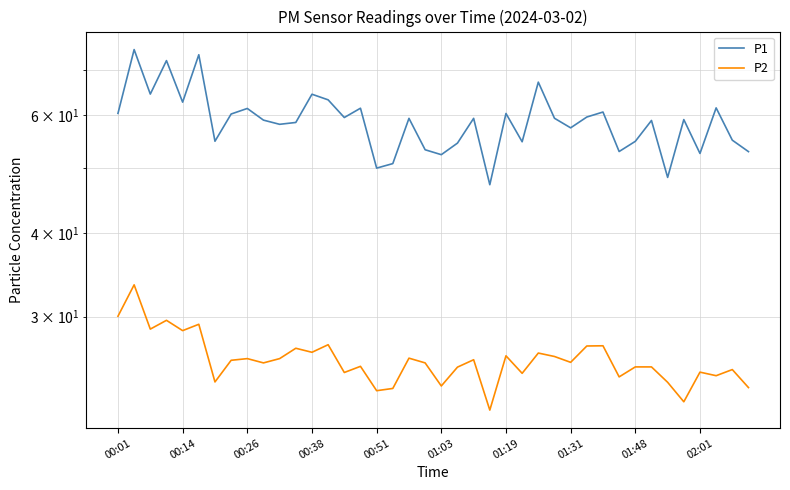

True or false: P2 has a value of 9.0 at 34.

False